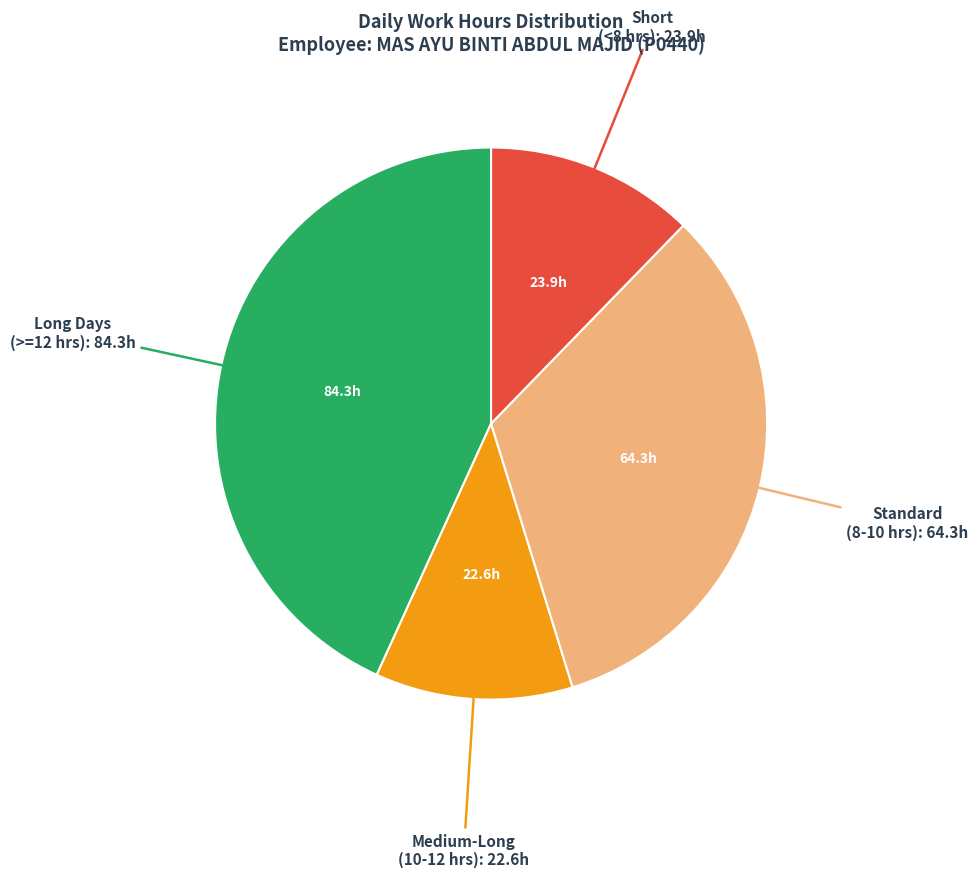

Is there a majority slice in this chart?

No